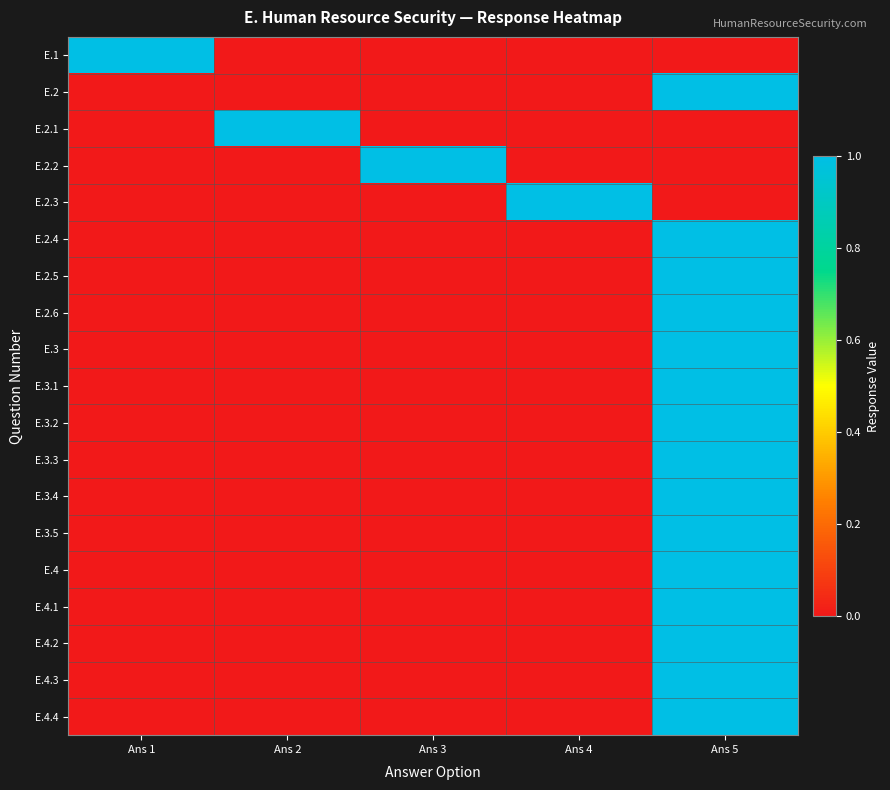

Reading left to right, extract all data points from this chart.

E.1: Ans 1=1	Ans 2=0	Ans 3=0	Ans 4=0	Ans 5=0
E.2: Ans 1=0	Ans 2=0	Ans 3=0	Ans 4=0	Ans 5=1
E.2.1: Ans 1=0	Ans 2=1	Ans 3=0	Ans 4=0	Ans 5=0
E.2.2: Ans 1=0	Ans 2=0	Ans 3=1	Ans 4=0	Ans 5=0
E.2.3: Ans 1=0	Ans 2=0	Ans 3=0	Ans 4=1	Ans 5=0
E.2.4: Ans 1=0	Ans 2=0	Ans 3=0	Ans 4=0	Ans 5=1
E.2.5: Ans 1=0	Ans 2=0	Ans 3=0	Ans 4=0	Ans 5=1
E.2.6: Ans 1=0	Ans 2=0	Ans 3=0	Ans 4=0	Ans 5=1
E.3: Ans 1=0	Ans 2=0	Ans 3=0	Ans 4=0	Ans 5=1
E.3.1: Ans 1=0	Ans 2=0	Ans 3=0	Ans 4=0	Ans 5=1
E.3.2: Ans 1=0	Ans 2=0	Ans 3=0	Ans 4=0	Ans 5=1
E.3.3: Ans 1=0	Ans 2=0	Ans 3=0	Ans 4=0	Ans 5=1
E.3.4: Ans 1=0	Ans 2=0	Ans 3=0	Ans 4=0	Ans 5=1
E.3.5: Ans 1=0	Ans 2=0	Ans 3=0	Ans 4=0	Ans 5=1
E.4: Ans 1=0	Ans 2=0	Ans 3=0	Ans 4=0	Ans 5=1
E.4.1: Ans 1=0	Ans 2=0	Ans 3=0	Ans 4=0	Ans 5=1
E.4.2: Ans 1=0	Ans 2=0	Ans 3=0	Ans 4=0	Ans 5=1
E.4.3: Ans 1=0	Ans 2=0	Ans 3=0	Ans 4=0	Ans 5=1
E.4.4: Ans 1=0	Ans 2=0	Ans 3=0	Ans 4=0	Ans 5=1